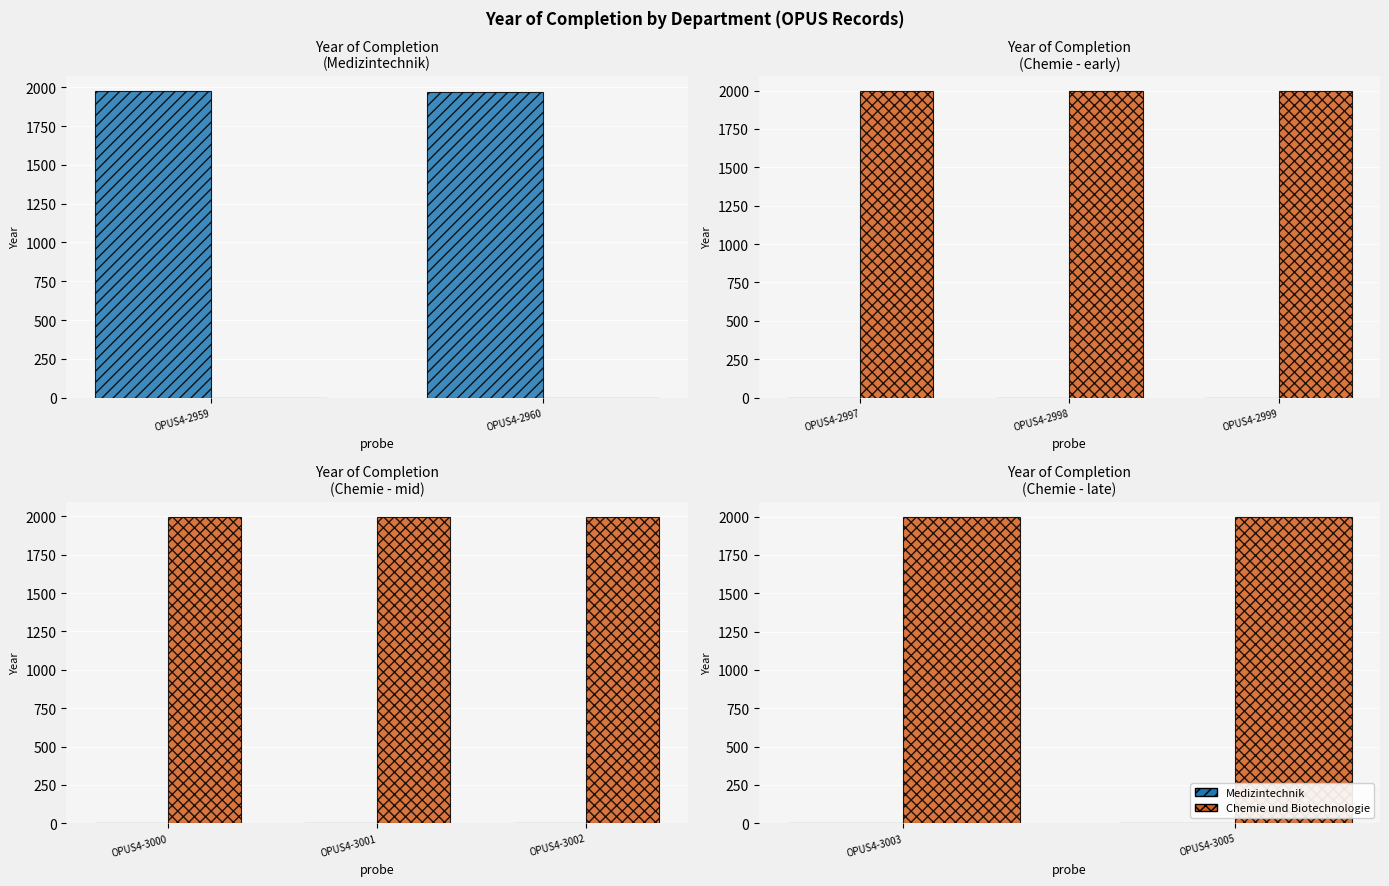

The value of Chemie und Biotechnologie at OPUS4-3005 is 778. True or false?

False